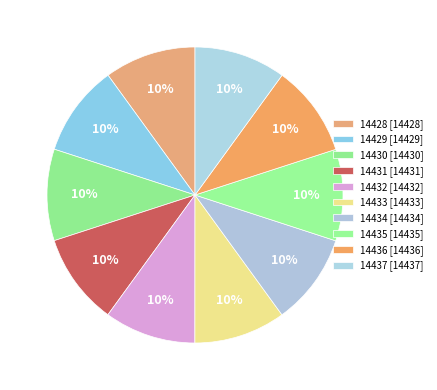

To the nearest percent, what portion does 14429 represent?

10%